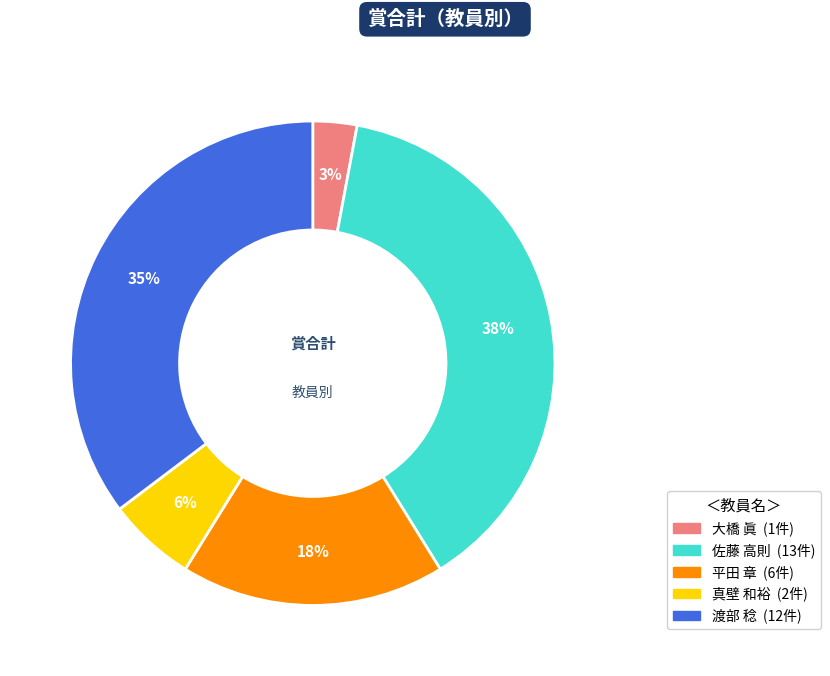

To the nearest percent, what is the average slice percentage?

20%